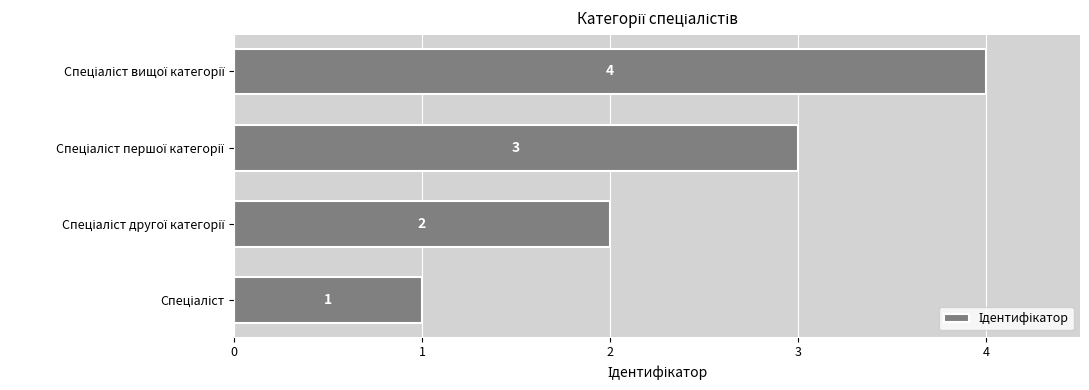

Count the values in the range 2 to 4.

3